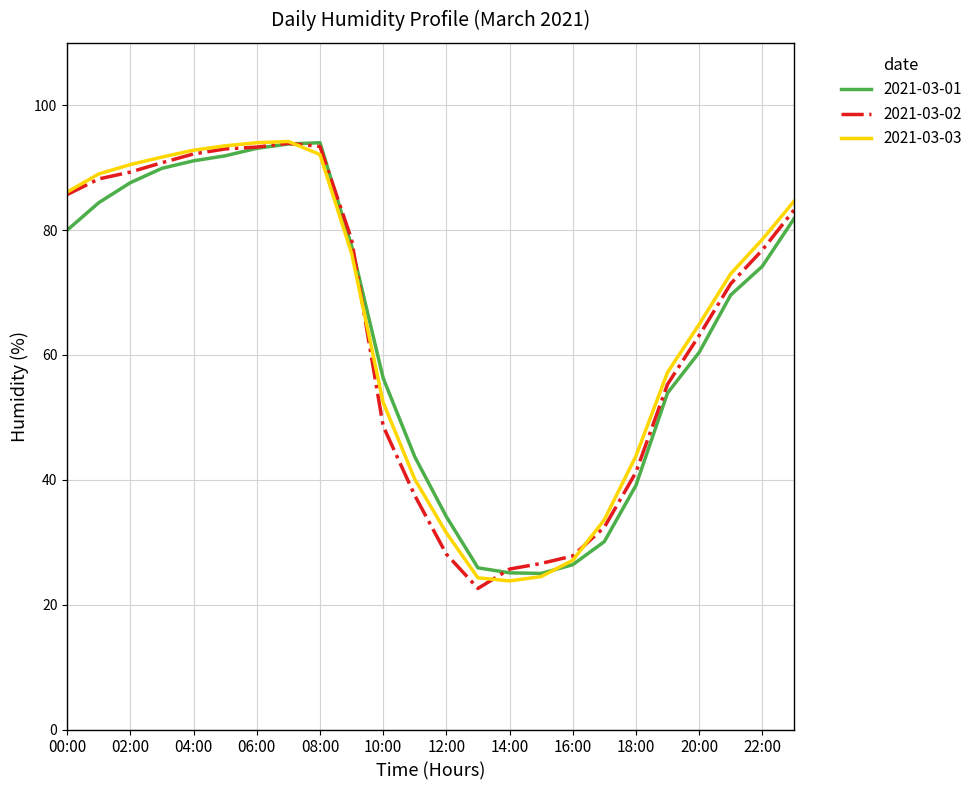

What is the lowest value of the 2021-03-02 series?

22.6